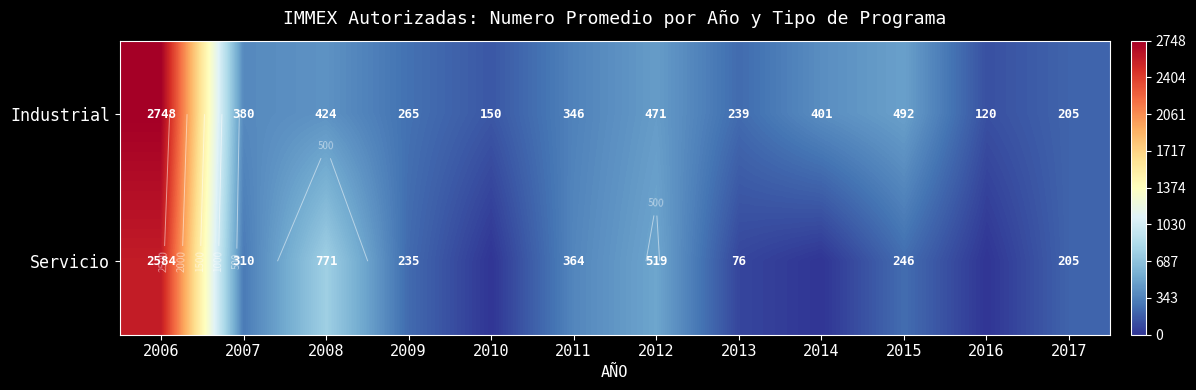

How many data points does each series have?

12